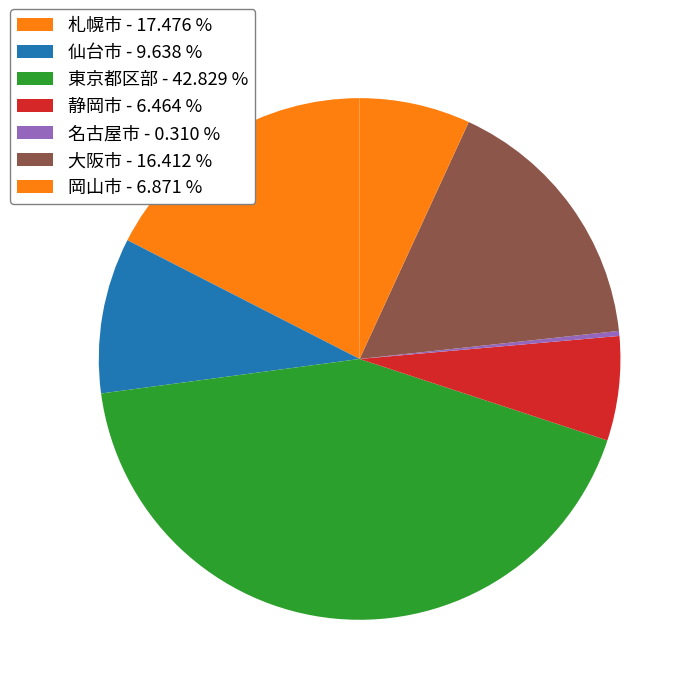

How many slices are in this pie chart?

7